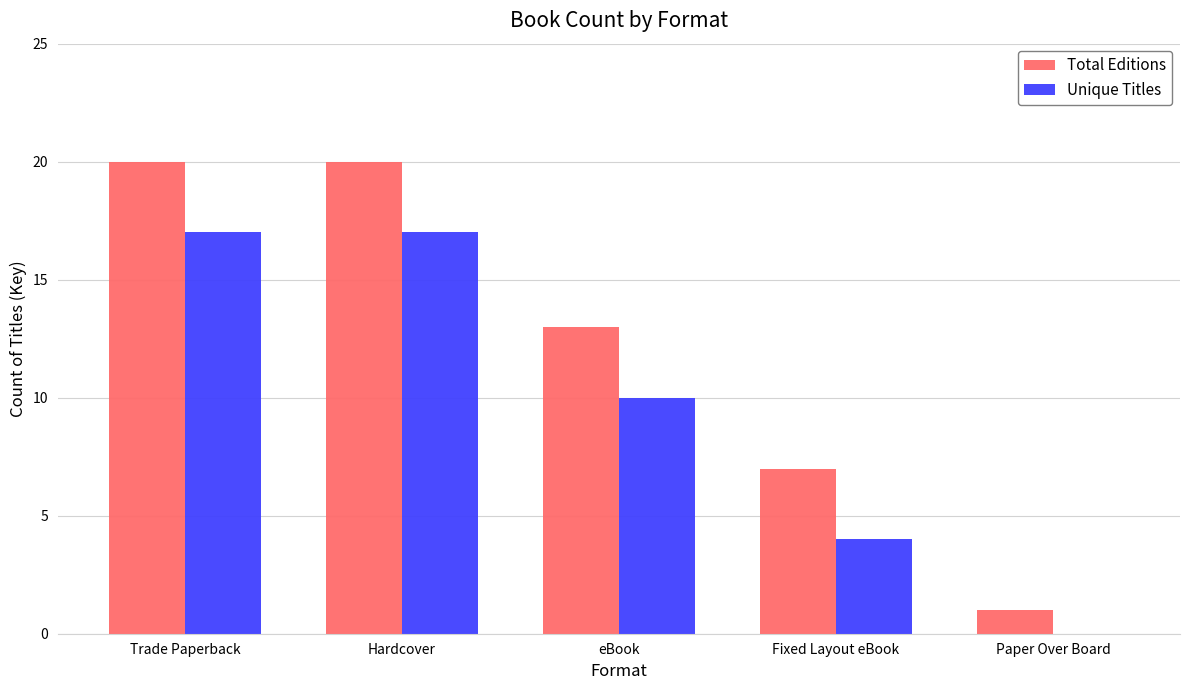

What is the sum of all Total Editions values?

61